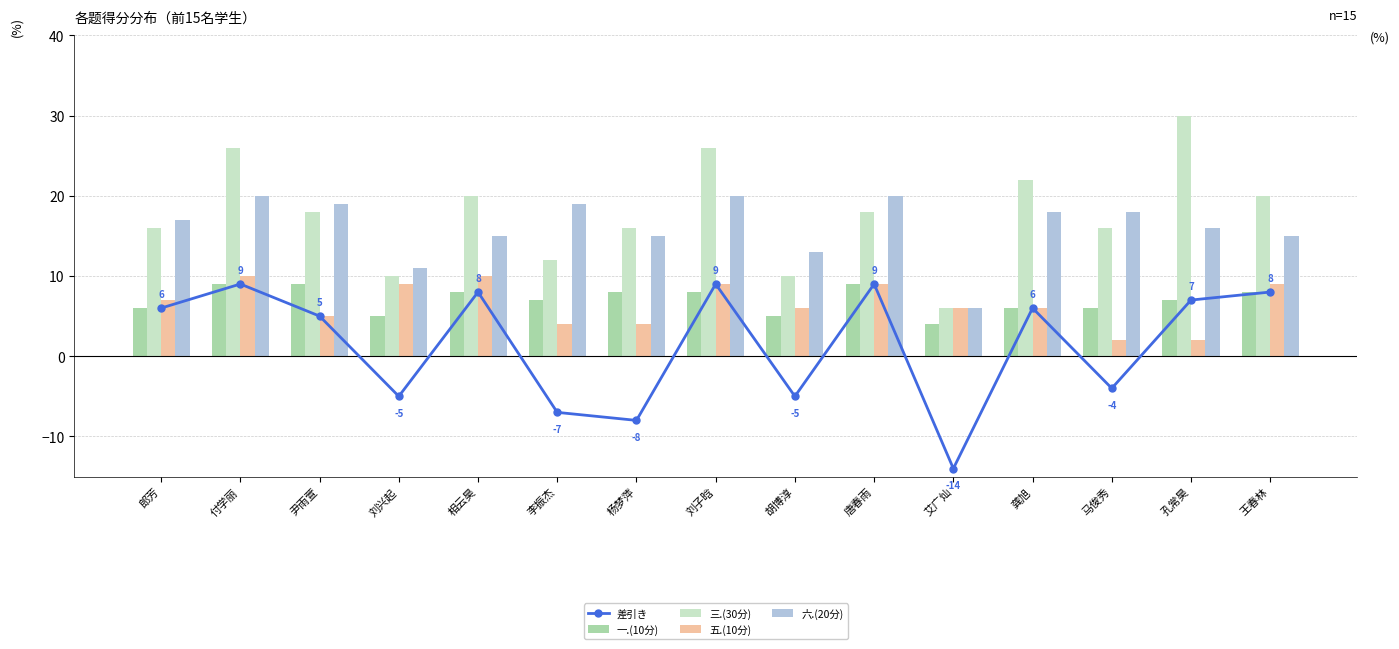

Rank the series by their maximum value, from lowest to highest.

差引き, 一.(10分), 五.(10分), 六.(20分), 三.(30分)